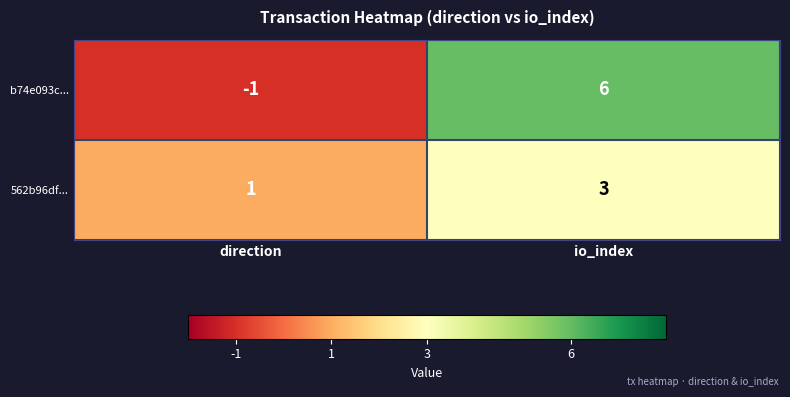

The b74e093c... series shows 6 at io_index. True or false?

True